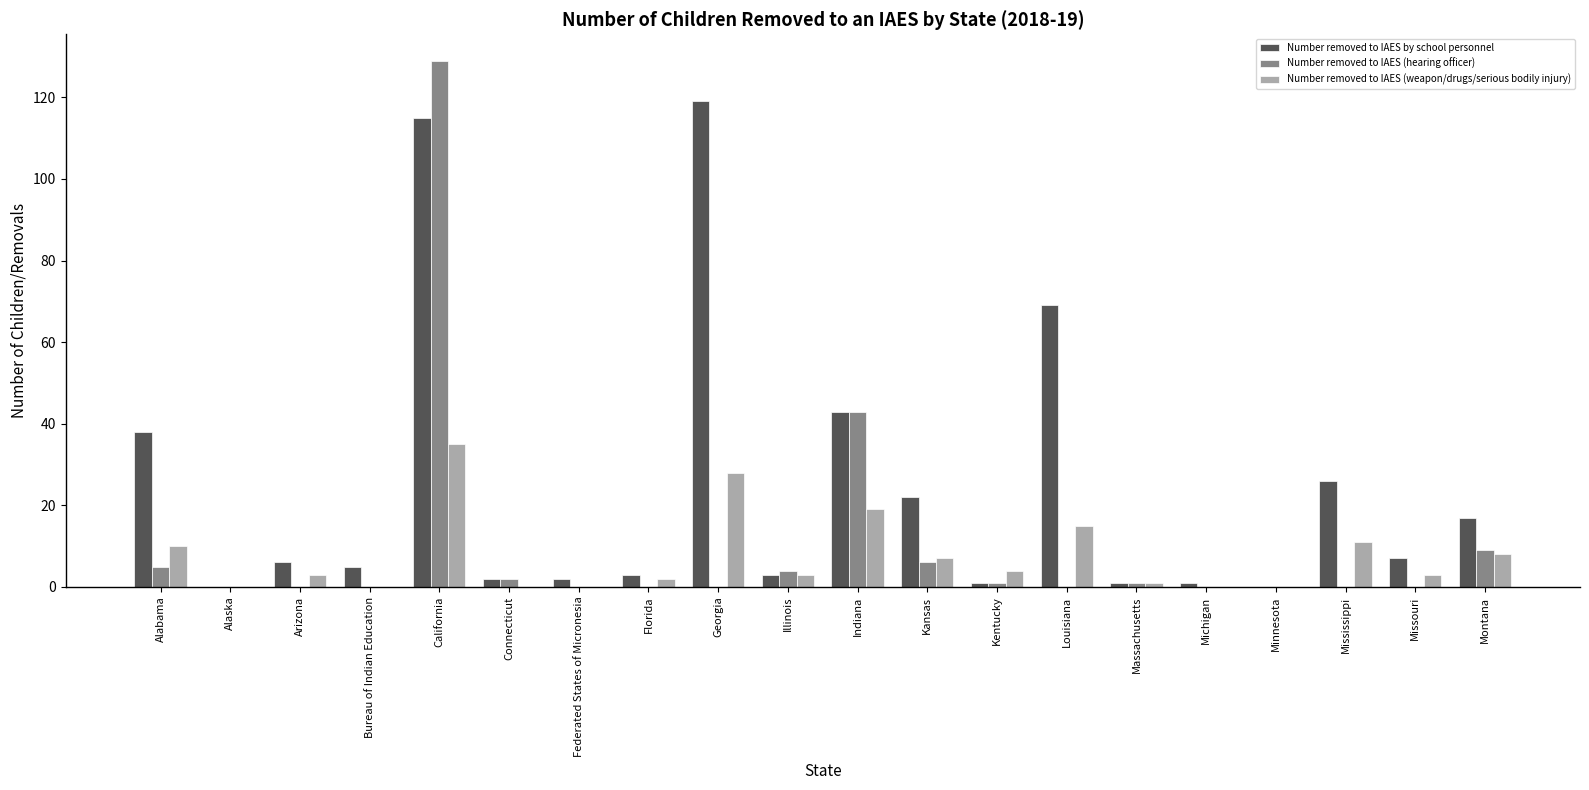

Where is Number removed to IAES (hearing officer) nearest to the value 64?

Indiana